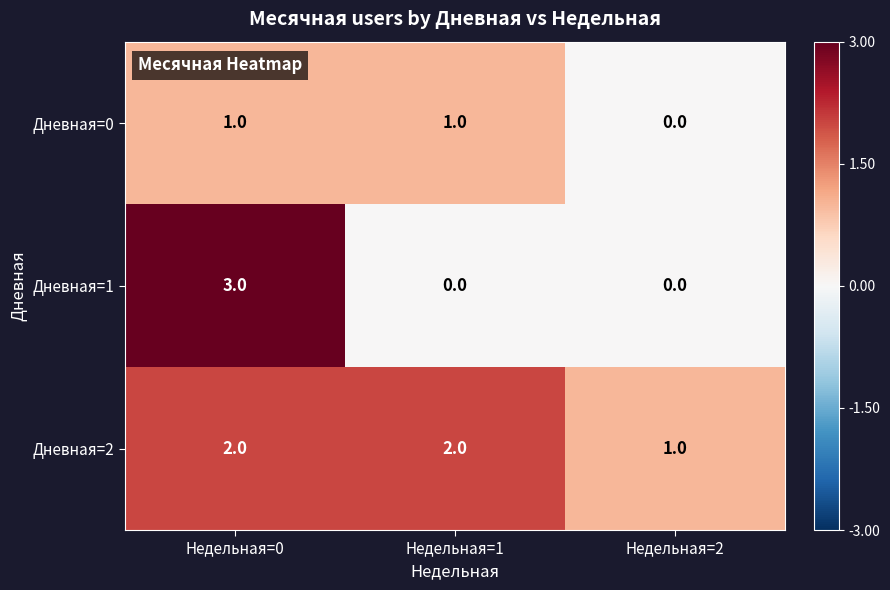

Reading left to right, transcribe all the data shown in this chart.

Дневная=0: 1	1	0
Дневная=1: 3	0	0
Дневная=2: 2	2	1